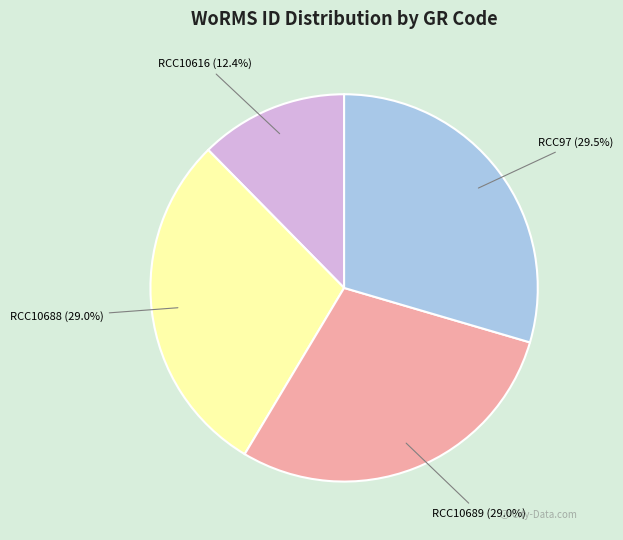

What percentage is the RCC10616 slice, to the nearest percent?

12%